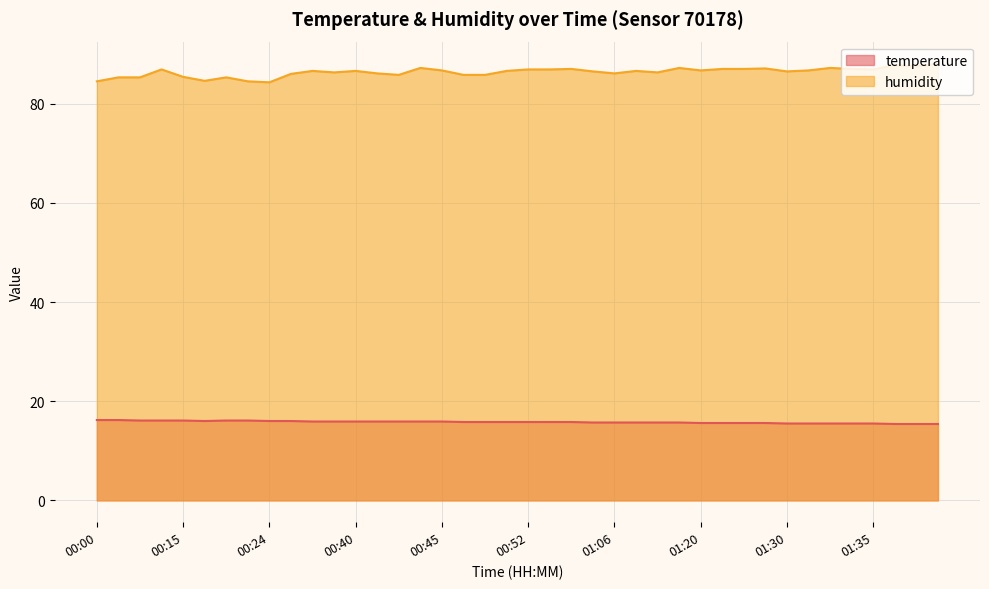

What is the label of the 29th point from the left?

01:20